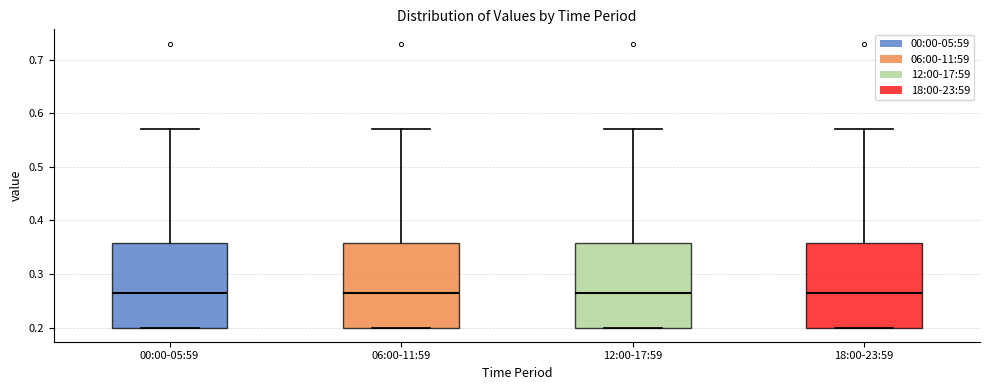

Where does the median line of the box for 00:00-05:59 sit on the y-axis? The values are not printed on the chart, so give them approximately, as read against the axis.

0.27